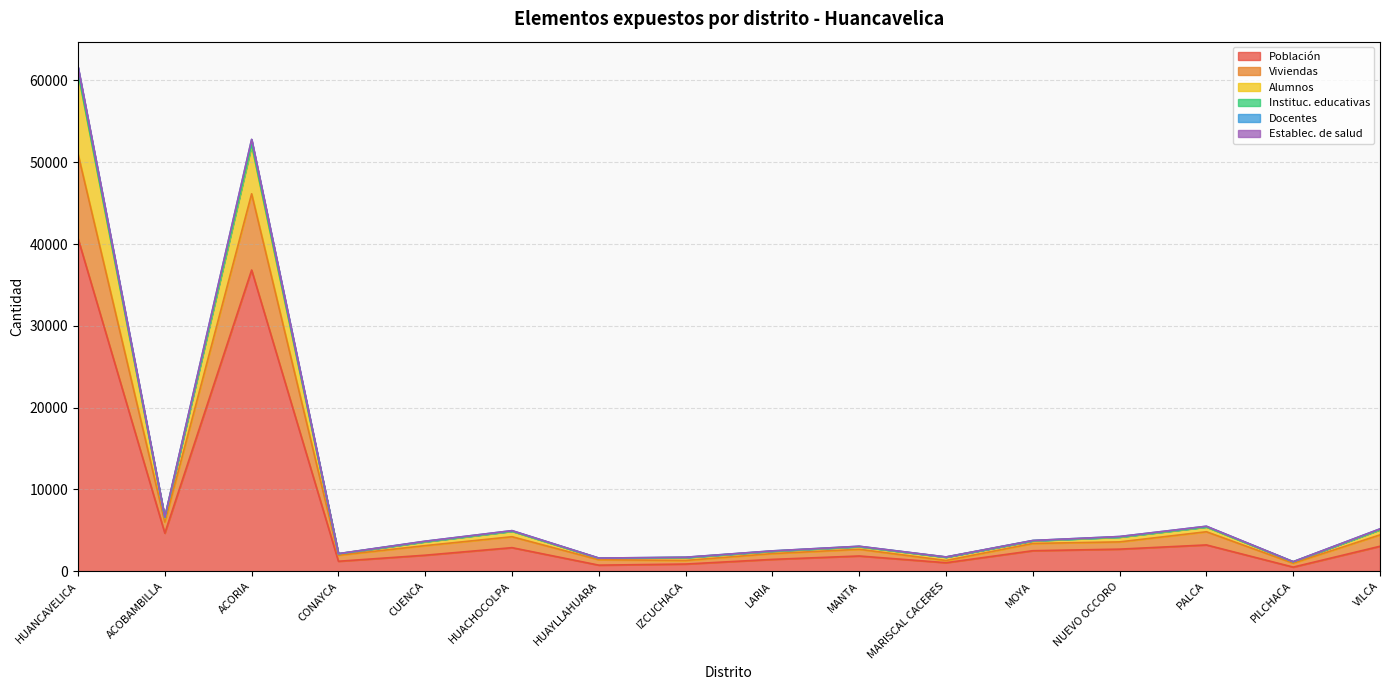

What is the highest value of the Población series?

40676